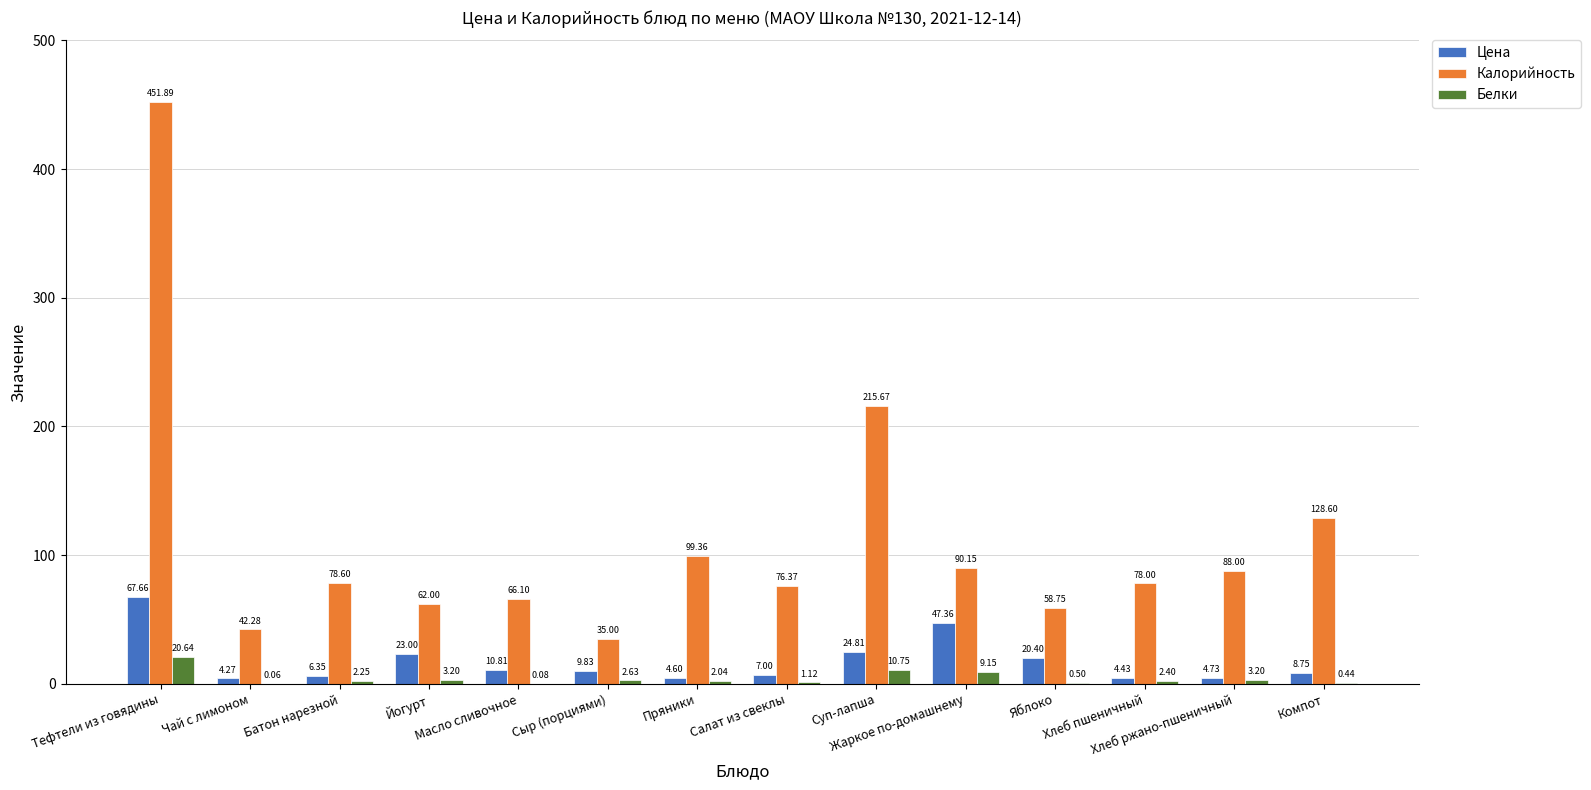

Which series has the largest total across all categories?

Калорийность